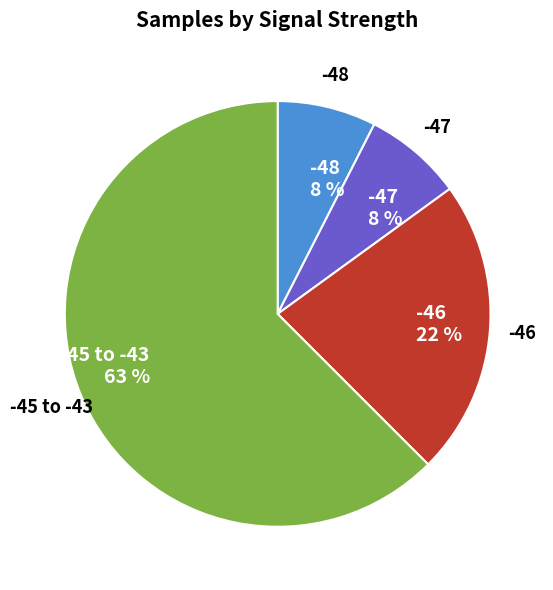

Between -45 to -43 and -48, which is larger?

-45 to -43